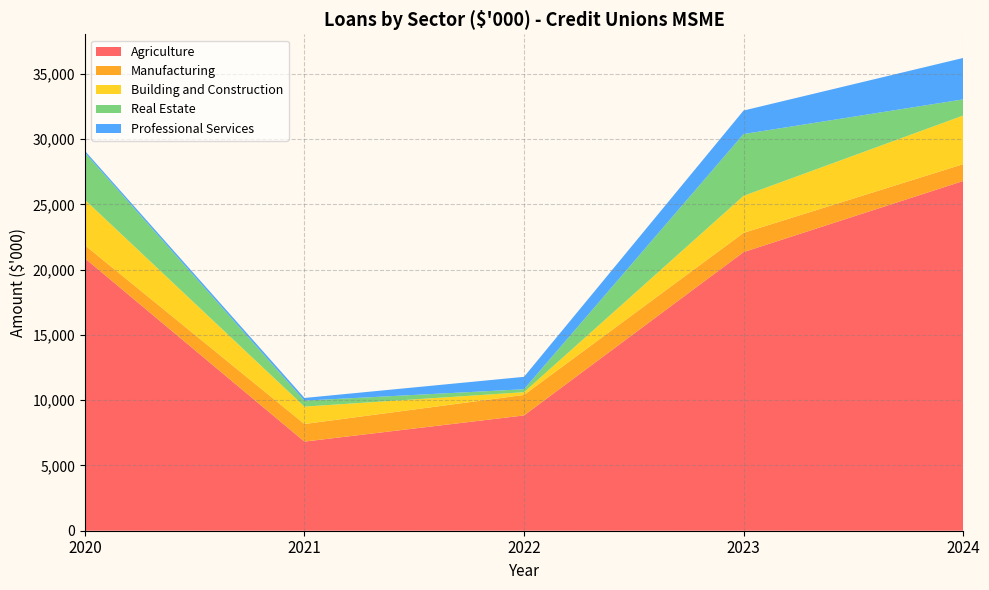

Reading right to left, transcribe all the data shown in this chart.

Agriculture: 26797	21350	8834	6829	20872
Manufacturing: 1289	1474	1570	1348	1005
Building and Construction: 3729	2836	212	1334	3481
Real Estate: 1236	4735	225	458	3607
Professional Services: 3174	1802	951	204	145